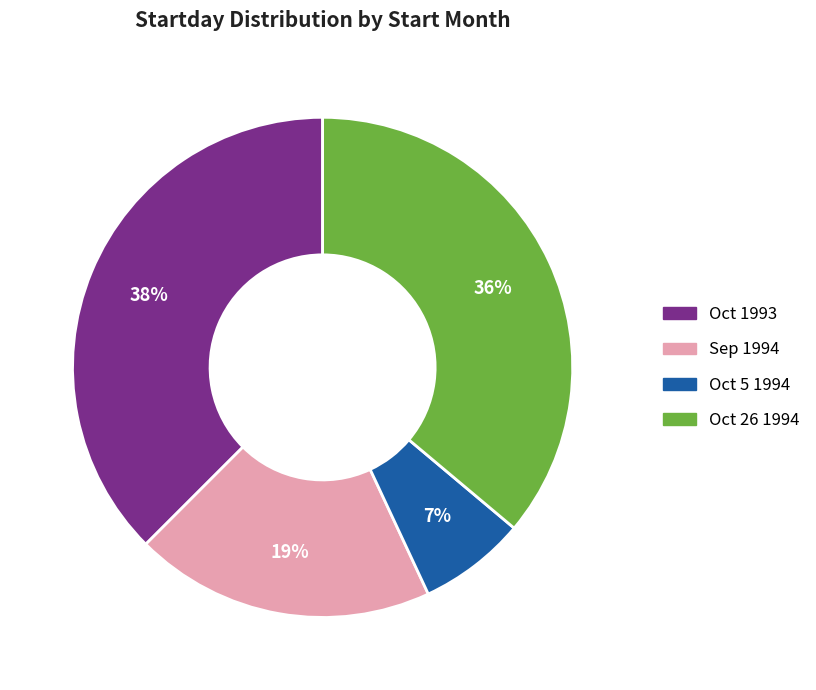

How many segments does this pie chart have?

4